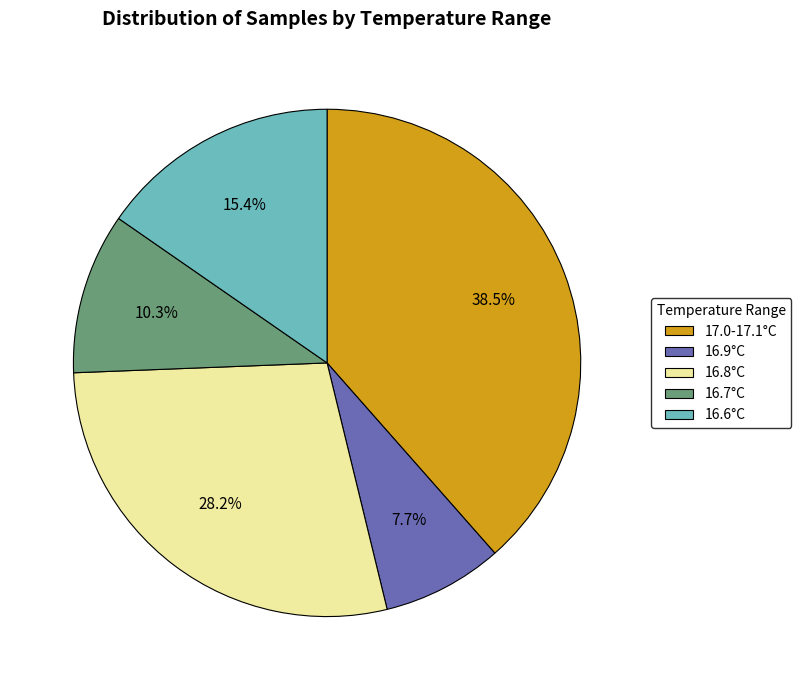

What is the smallest slice in the pie chart?

16.9°C